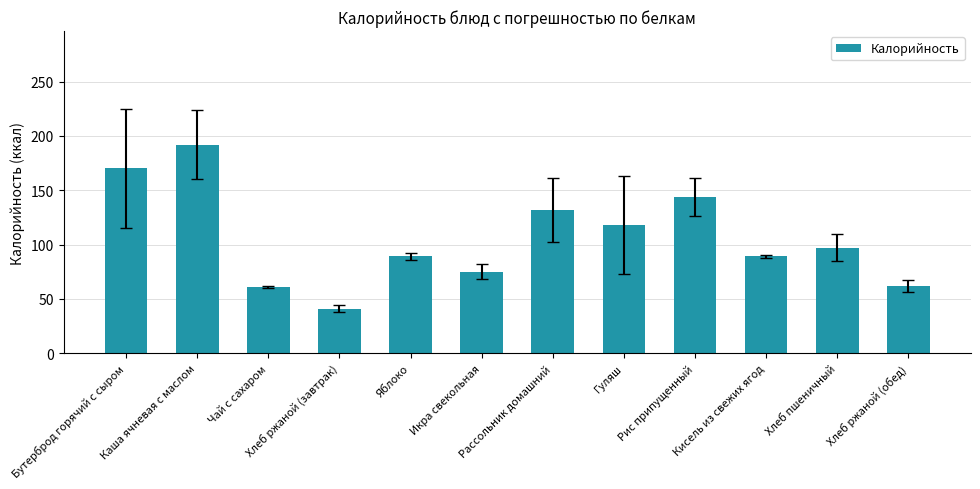

How many series are shown in this chart?

1